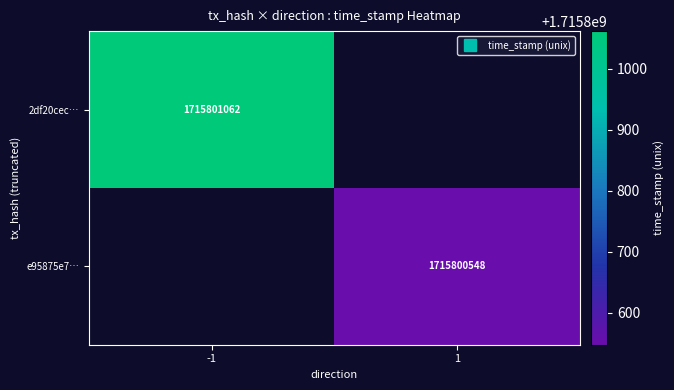

The value of e95875e707d2460ddbaac7bd553fb71aeb4b8c8 at 1 is 990445420. True or false?

False